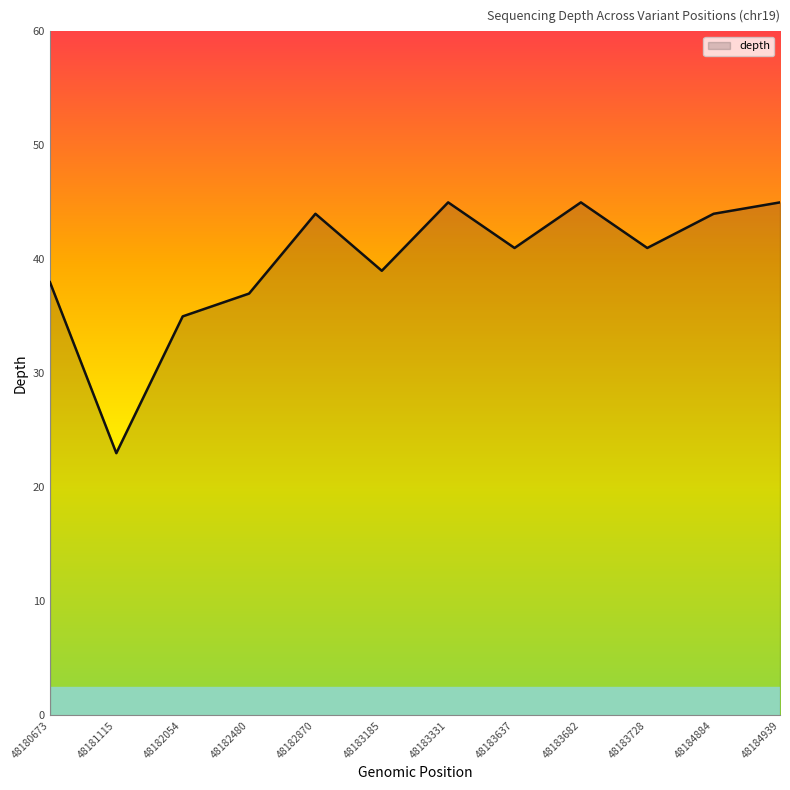

What is the greatest value displayed?

45